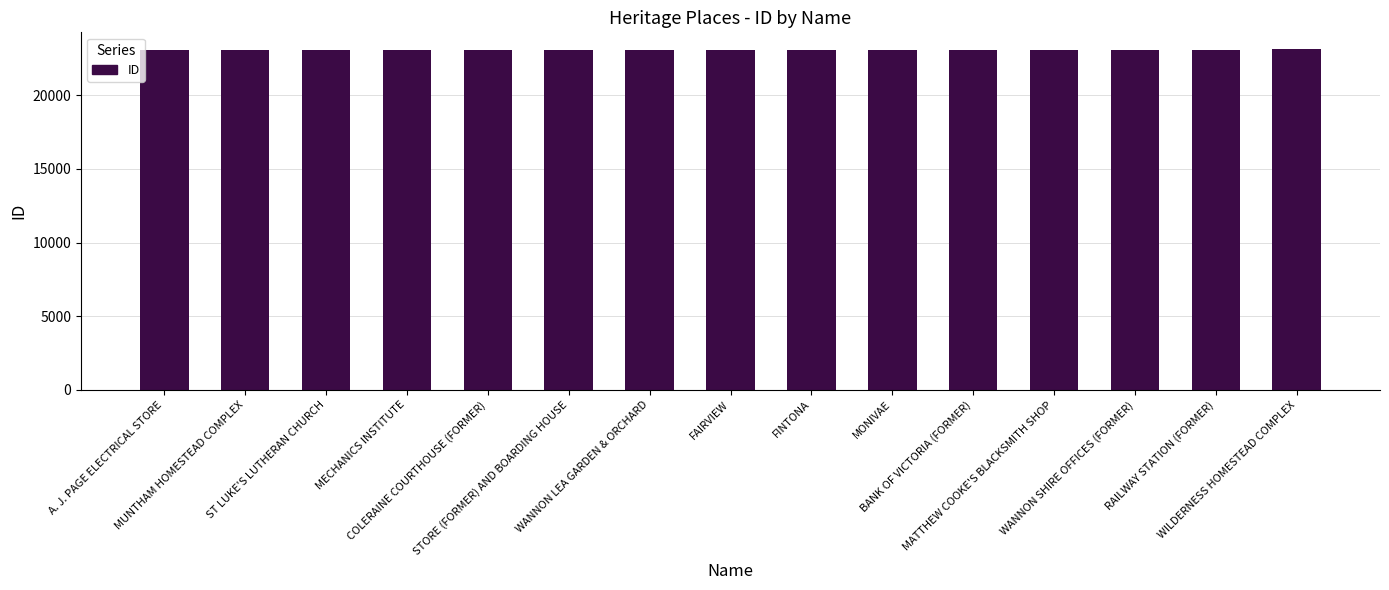

The chart shows a value of 39130 at COLERAINE COURTHOUSE (FORMER). True or false?

False